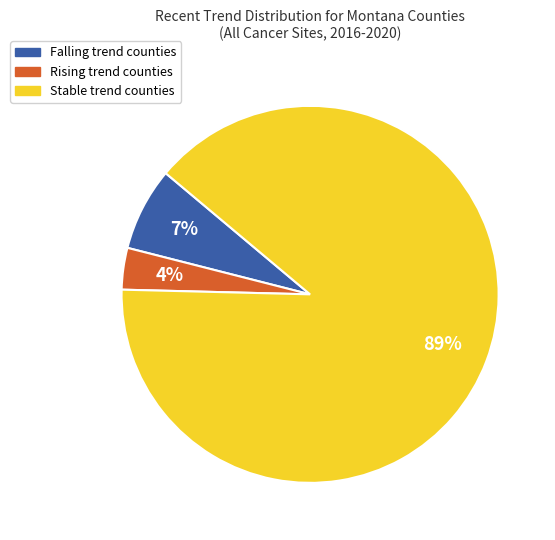

How many segments does this pie chart have?

3